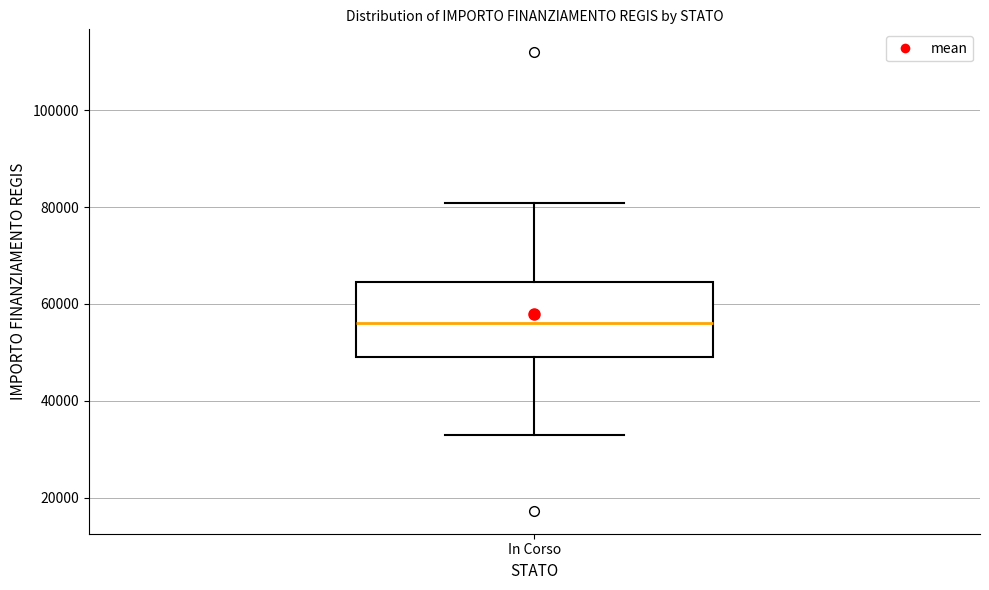

Read this box plot against the y-axis: the position of the median line, the range covered by the box, and the ends of both whiskers. The values are not printed on the chart, so give them approximately, as read against the axis.

median 56000, box 50000 to 64000, whiskers 32000 to 80000